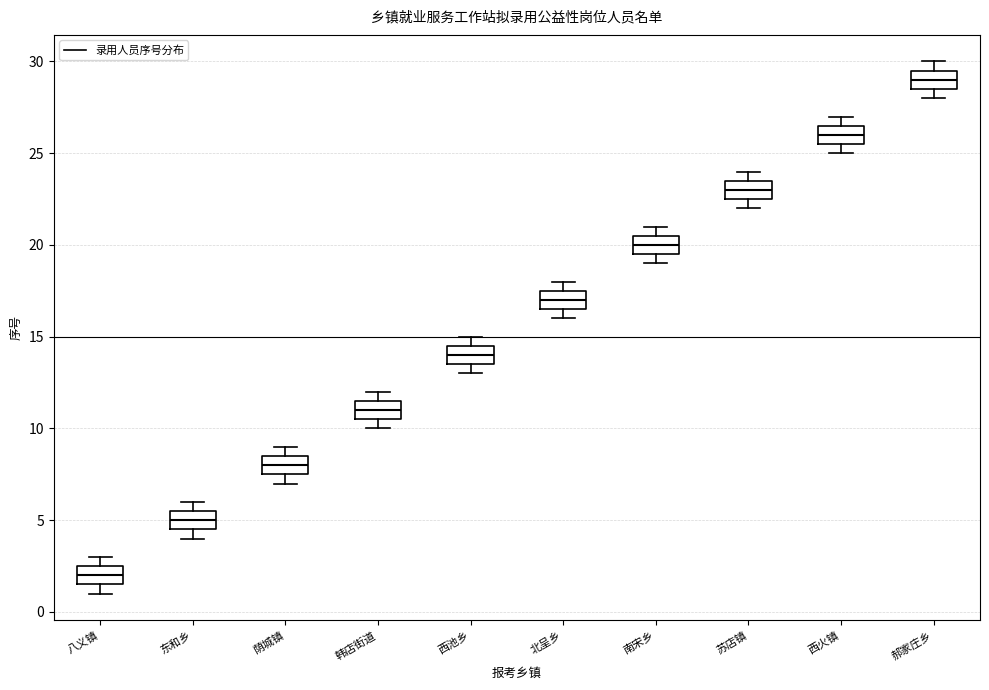

Reading left to right, read every box against the y-axis: the position of its median line, the range the box covers, and the ends of its whiskers. The values are not printed on the chart, so give them approximately, as read against the axis.

八义镇: median 2.0, box 1.5 to 2.5, whiskers 1.0 to 3.0
东和乡: median 5.0, box 4.5 to 5.5, whiskers 4.0 to 6.0
荫城镇: median 8.0, box 7.5 to 8.5, whiskers 7.0 to 9.0
韩店街道: median 11.0, box 10.5 to 11.5, whiskers 10.0 to 12.0
西池乡: median 14.0, box 13.5 to 14.5, whiskers 13.0 to 15.0
北呈乡: median 17.0, box 16.5 to 17.5, whiskers 16.0 to 18.0
南宋乡: median 20.0, box 19.5 to 20.5, whiskers 19.0 to 21.0
苏店镇: median 23.0, box 22.5 to 23.5, whiskers 22.0 to 24.0
西火镇: median 26.0, box 25.5 to 26.5, whiskers 25.0 to 27.0
郝家庄乡: median 29.0, box 28.5 to 29.5, whiskers 28.0 to 30.0